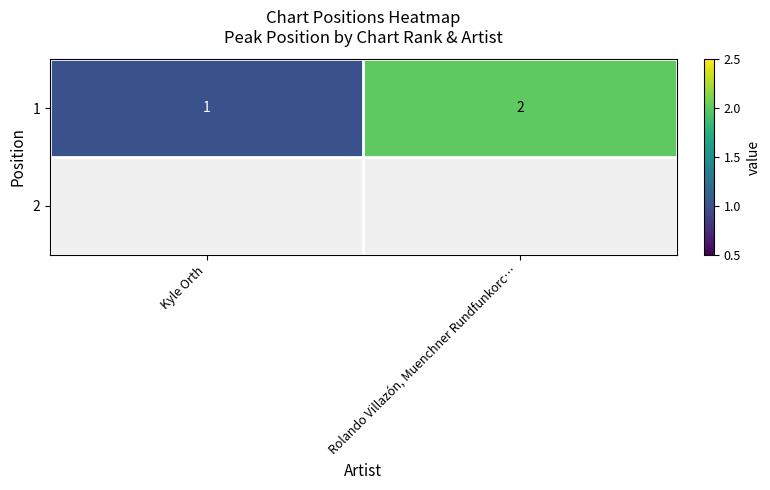

What is the smallest value displayed?

1